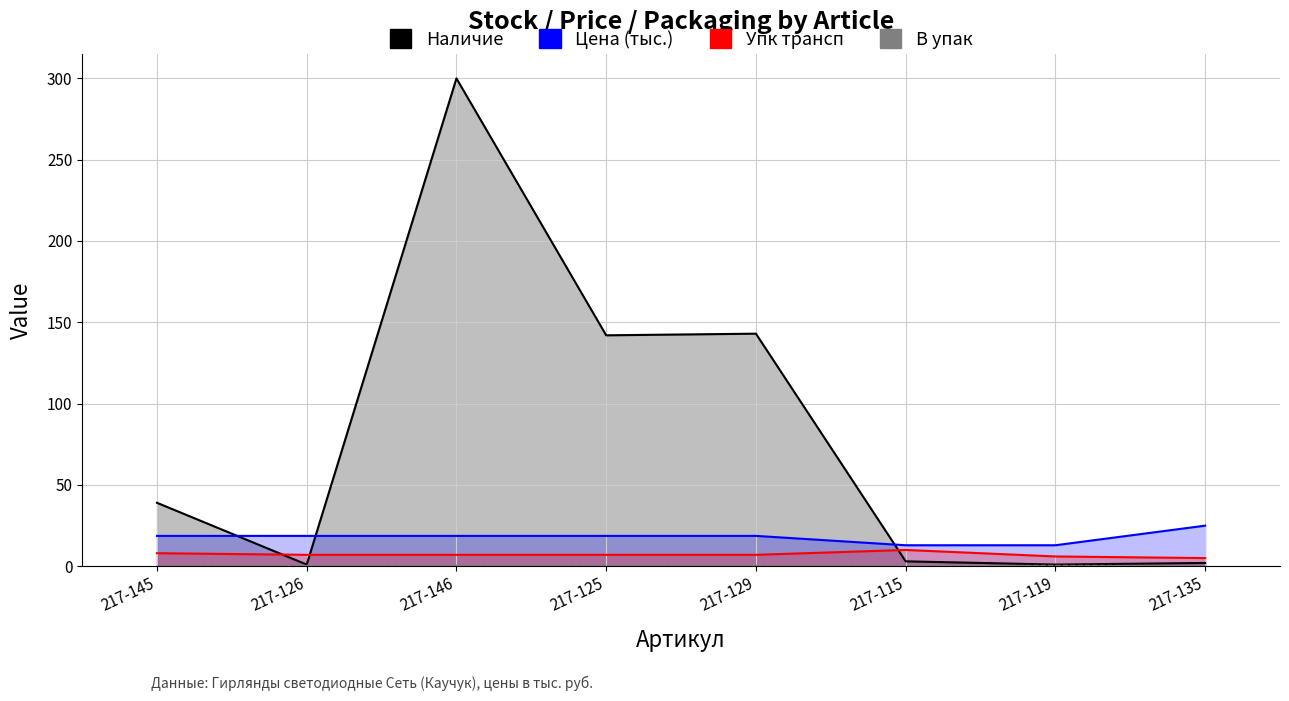

Reading right to left, list all the values displayed in this chart.

Наличие: 2.0	1.0	3.0	143.0	142.0	300.0	1.0	39.0
Цена (тыс.): 24.9	12.9	12.9	18.6	18.6	18.6	18.6	18.6
Упк трансп: 5.0	6.0	10.0	7.0	7.0	7.0	7.0	8.0
В упак: 1.0	1.0	1.0	1.0	1.0	1.0	1.0	1.0